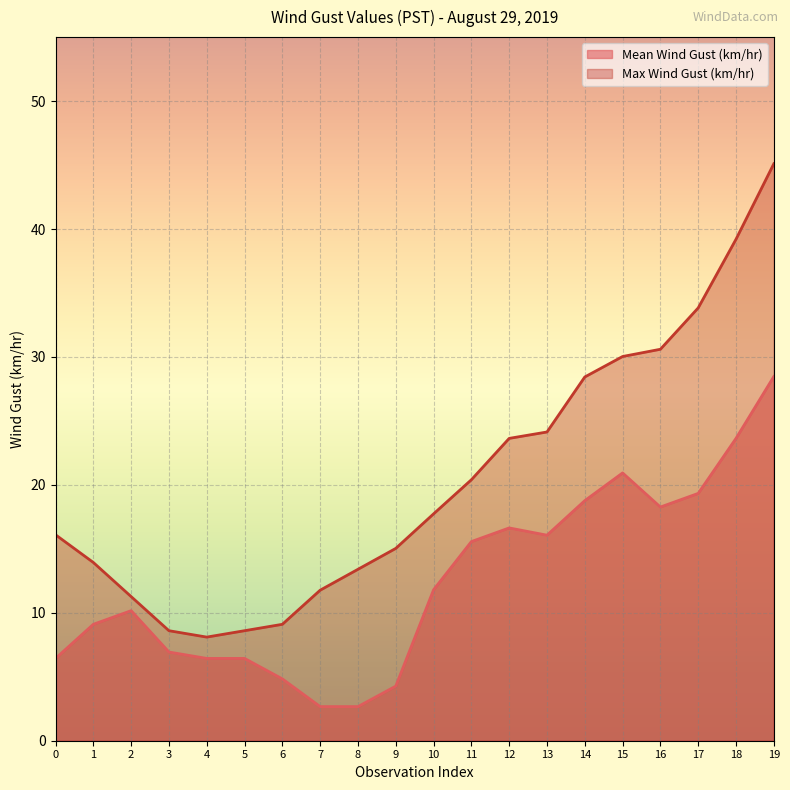

Rank the series by their maximum value, from lowest to highest.

Mean Wind Gust (km/hr), Max Wind Gust (km/hr)